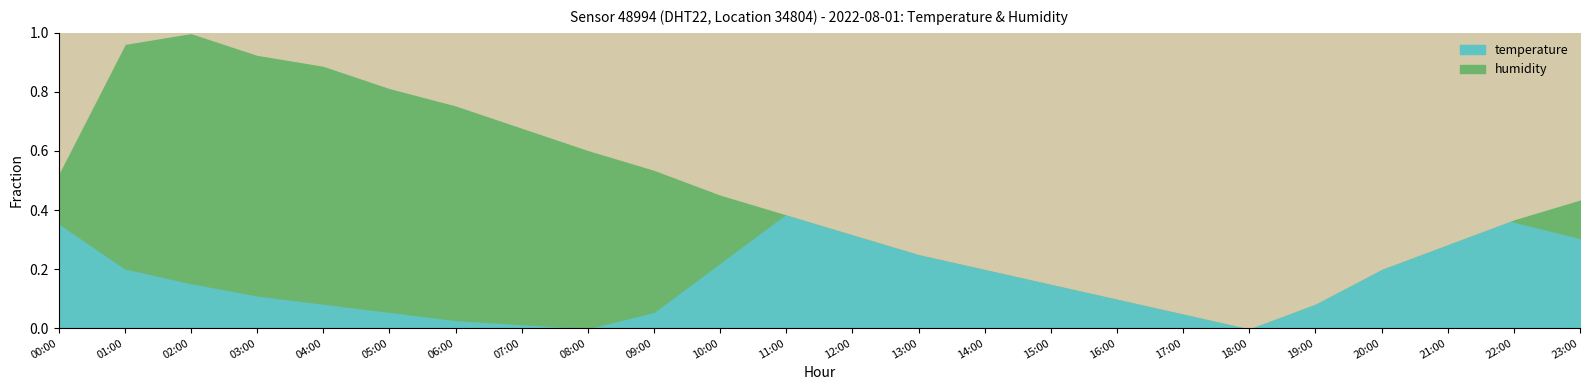

Which has a higher value, 05:00 or 18:00?

05:00